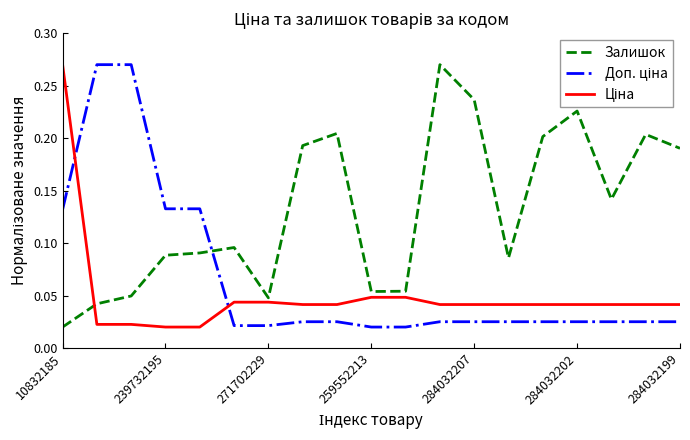

How many lines are shown in the chart?

3